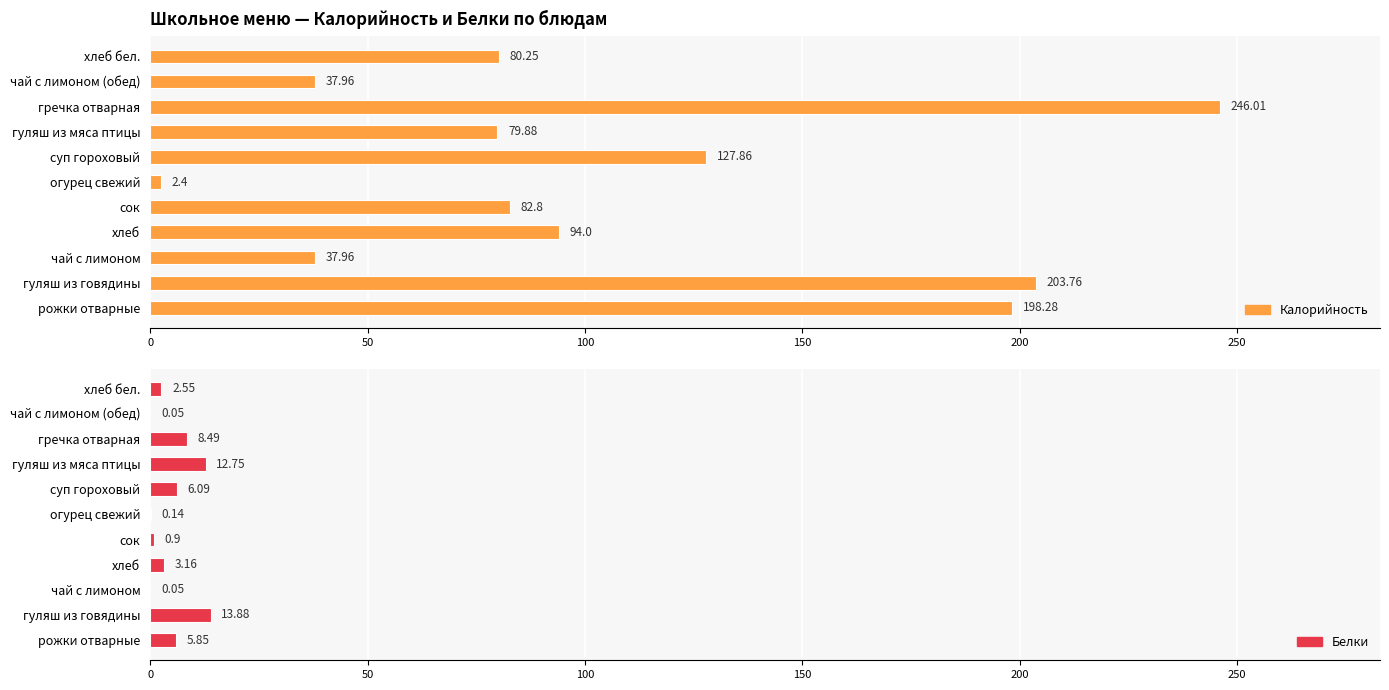

Which series changed the most between сок and хлеб бел.?

Калорийность